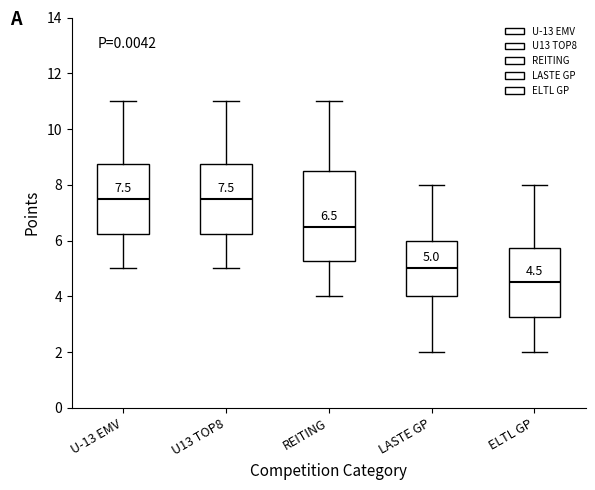

Comparing the boxes themselves (not the whiskers), which one is the tallest?

REITING